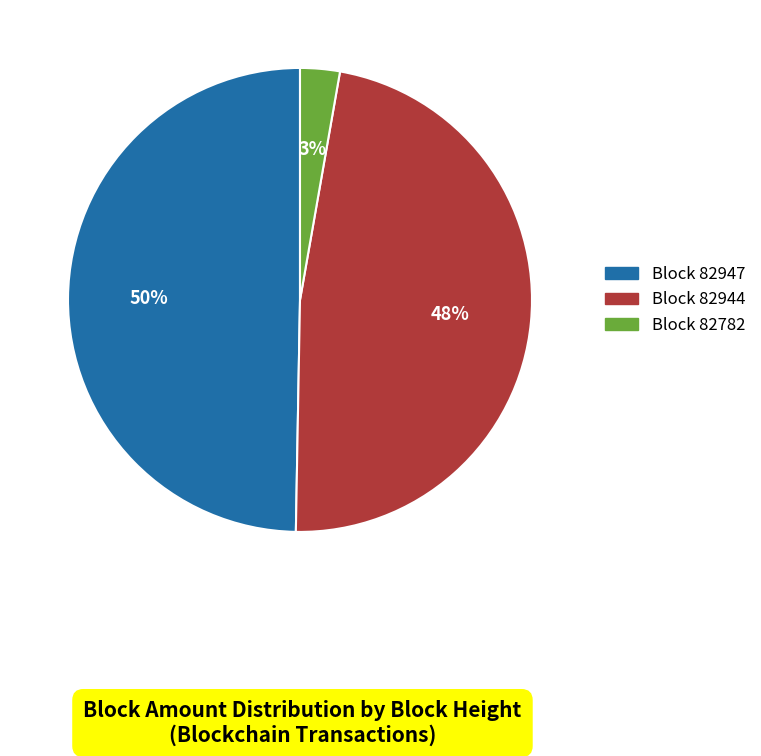

Is there a majority slice in this chart?

No